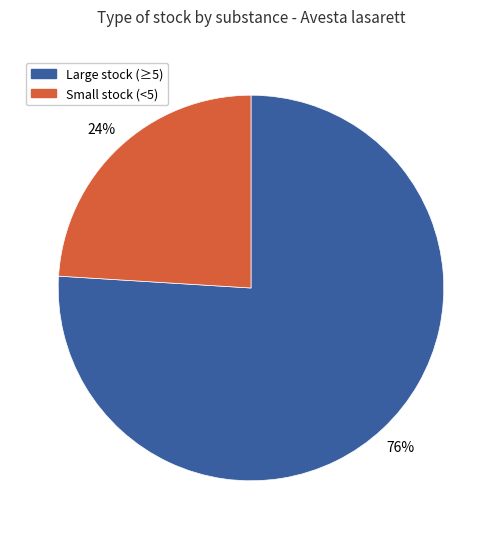

Which category accounts for the majority?

Large stock (≥5)